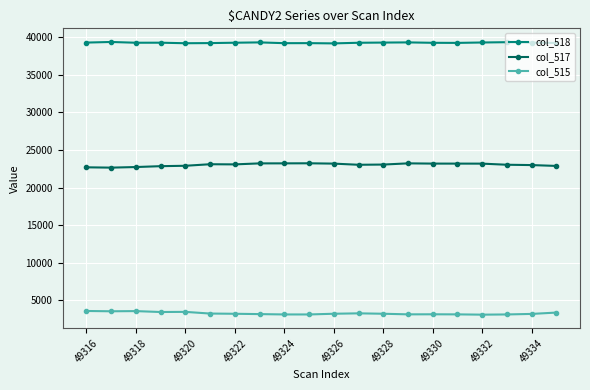

What is the value of the col_518 point at the 13th from the left?

39264